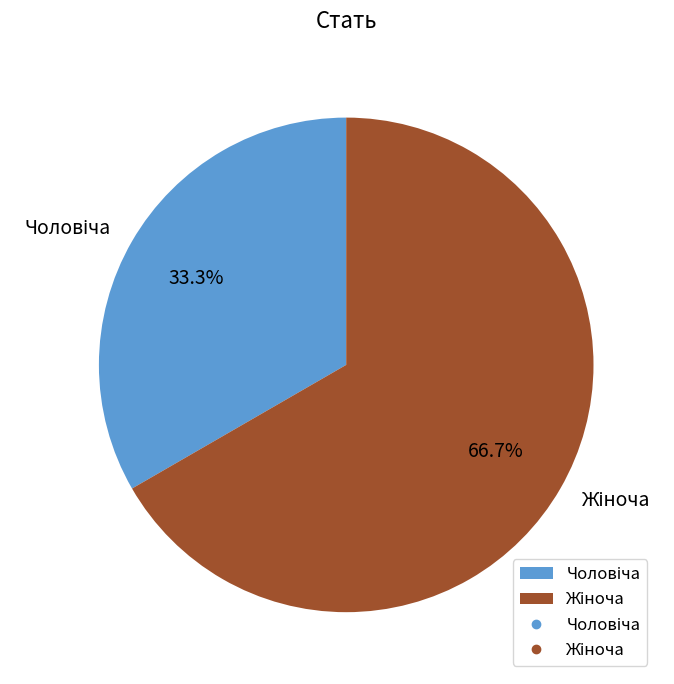

Is there a majority slice in this chart?

Yes